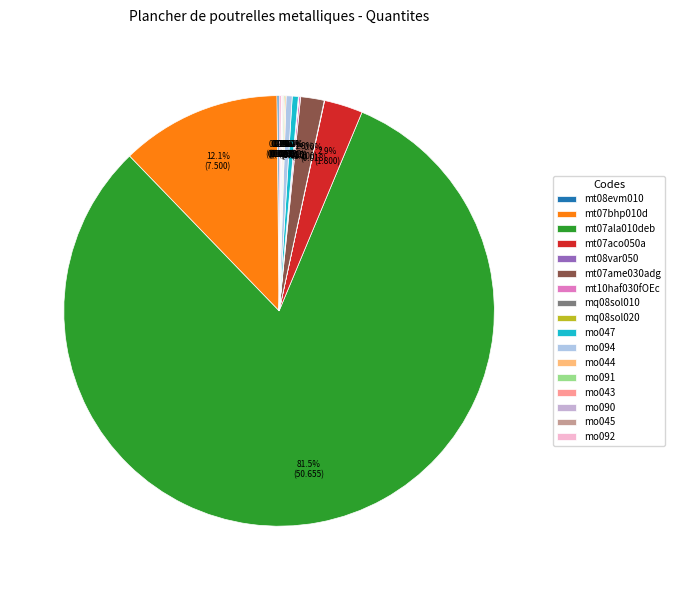

To the nearest percent, what is the average slice percentage?

6%